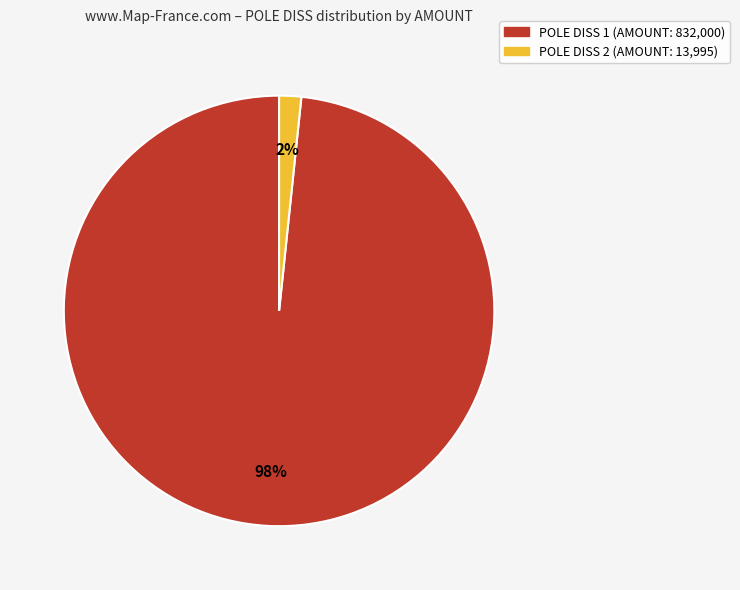

To the nearest percent, what is the average slice percentage?

50%